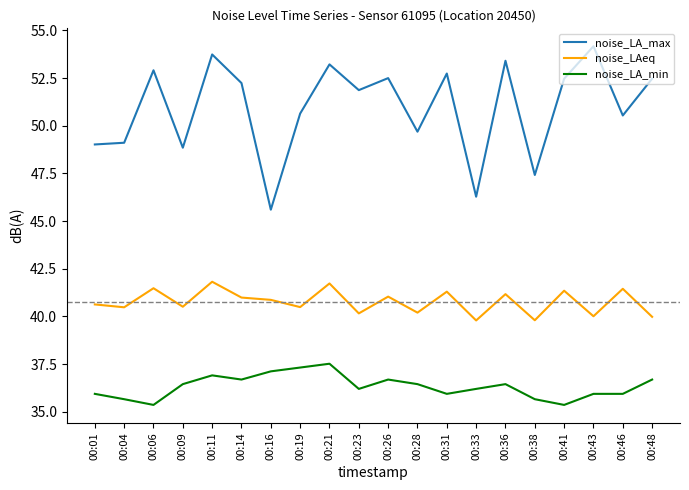

What is the sum of all noise_LA_min values?

726.5